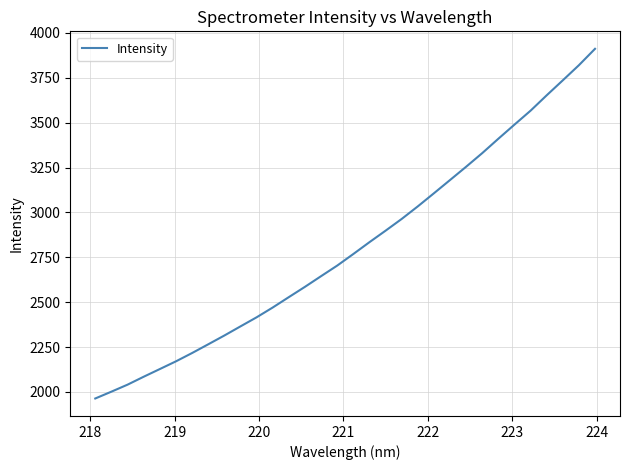

What is the smallest value displayed?

1963.8